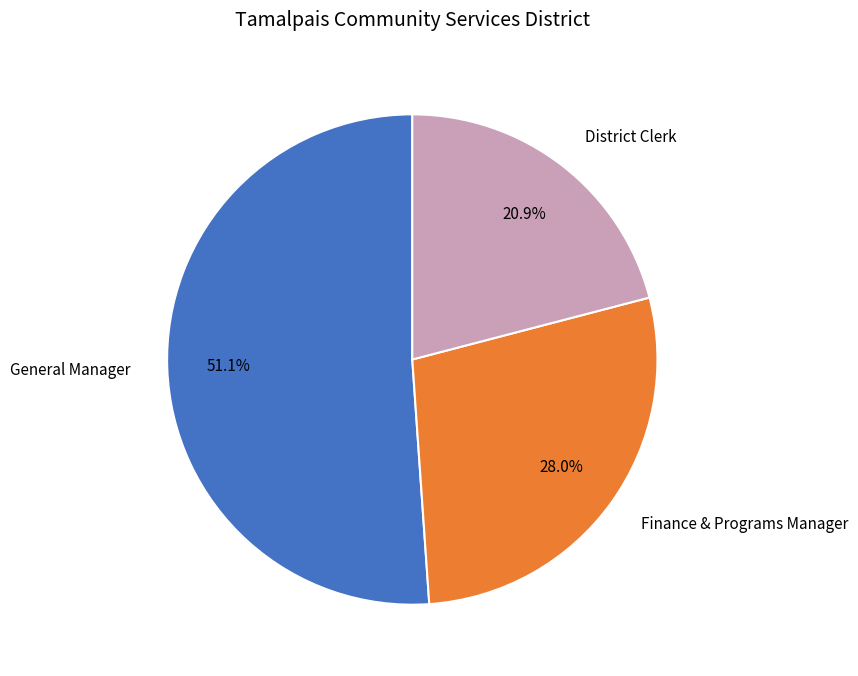

Does Finance & Programs Manager account for over 50% of the chart?

No